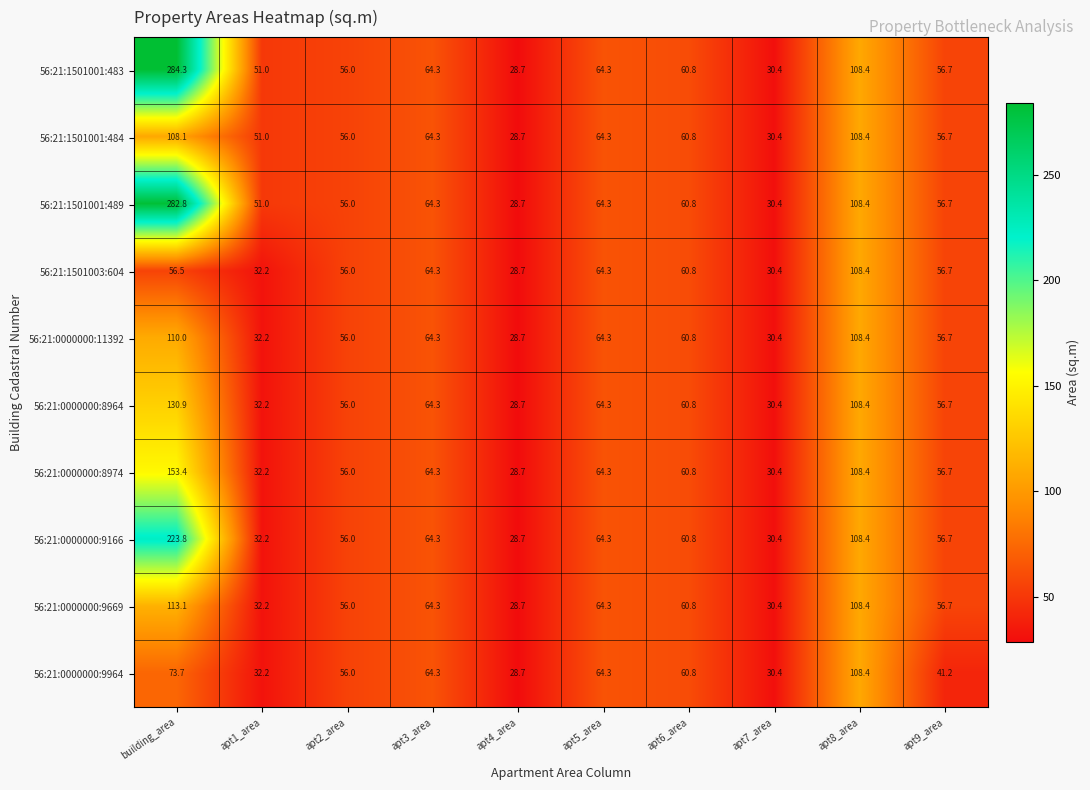

What is the sum of all 56:21:0000000:11392 values?

611.8